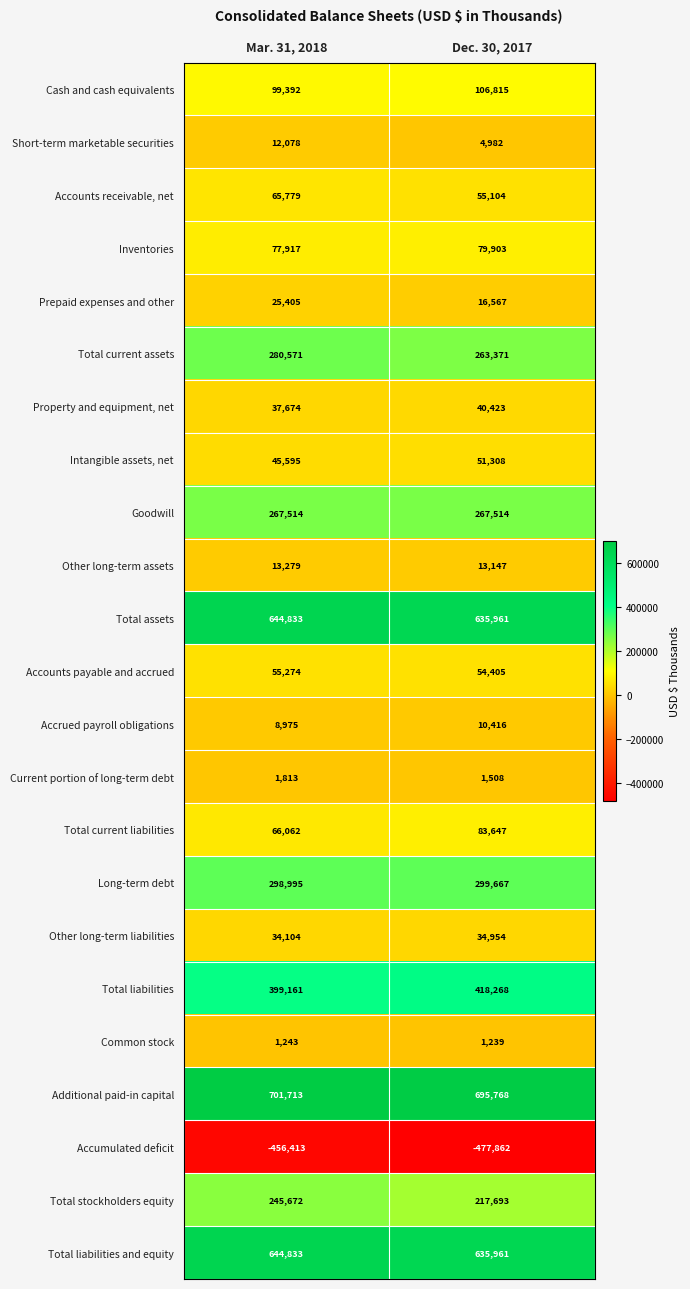

Rank the categories by Prepaid expenses and other value from lowest to highest.

Dec. 30, 2017, Mar. 31, 2018